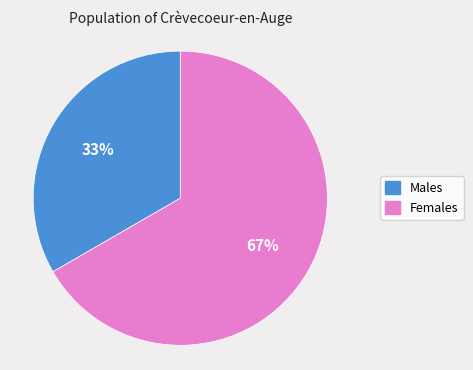

Do Males and Females together represent more than half of the pie?

Yes